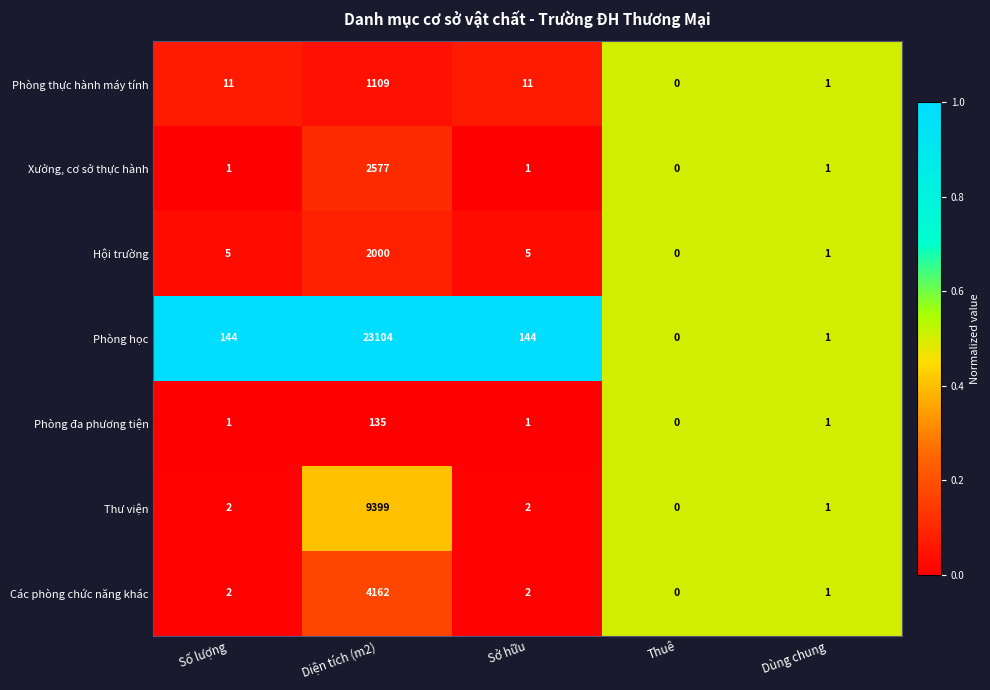

At which category is the sum across all series the highest?

Diện tích (m2)